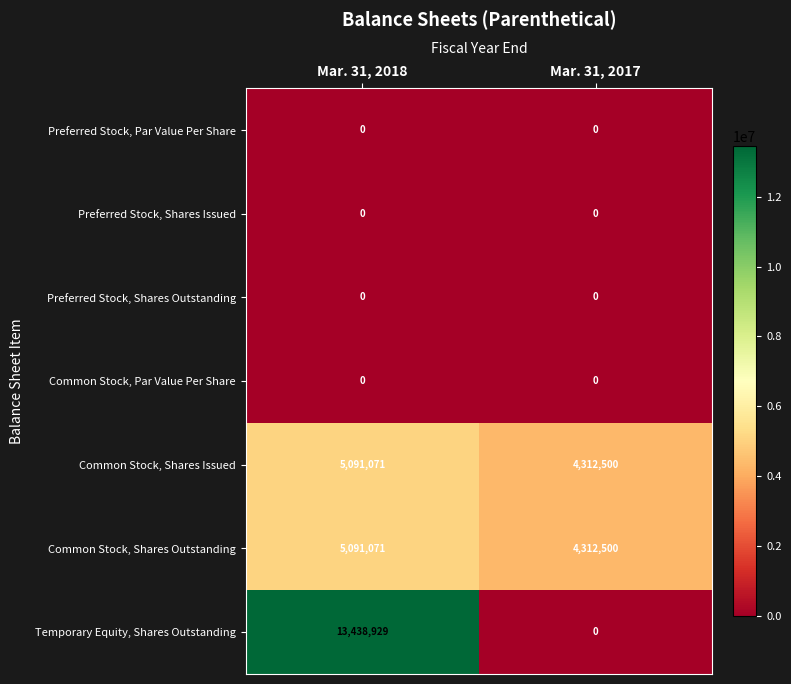

Reading right to left, transcribe all the data shown in this chart.

Preferred Stock, Par Value Per Share: Mar. 31, 2017=0	Mar. 31, 2018=0
Preferred Stock, Shares Issued: Mar. 31, 2017=0	Mar. 31, 2018=0
Preferred Stock, Shares Outstanding: Mar. 31, 2017=0	Mar. 31, 2018=0
Common Stock, Par Value Per Share: Mar. 31, 2017=0	Mar. 31, 2018=0
Common Stock, Shares Issued: Mar. 31, 2017=4312500	Mar. 31, 2018=5091071
Common Stock, Shares Outstanding: Mar. 31, 2017=4312500	Mar. 31, 2018=5091071
Temporary Equity, Shares Outstanding: Mar. 31, 2017=0	Mar. 31, 2018=13438929